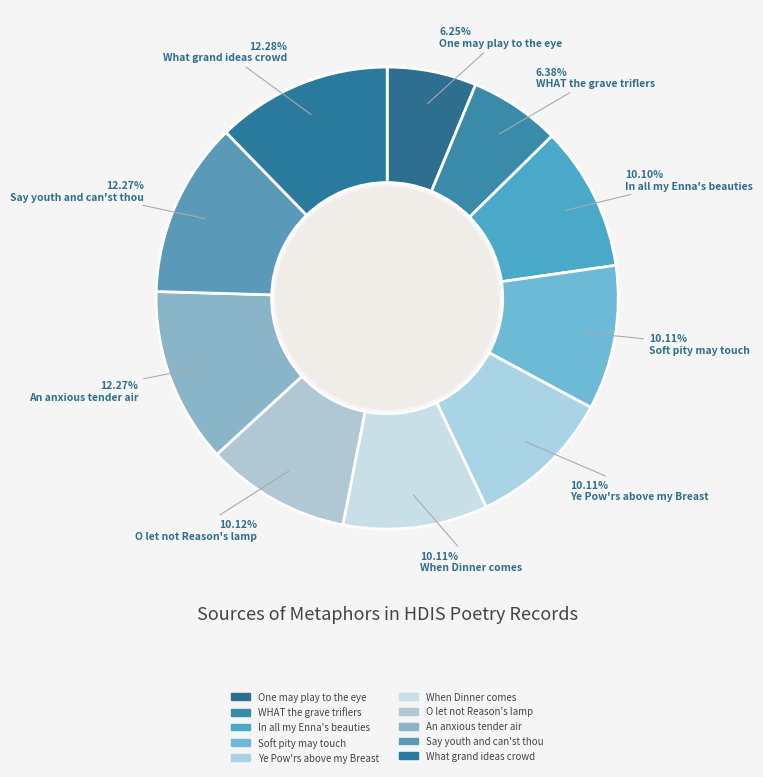

Is it true that Ye Pow'rs above my Breast is 1% of the pie?

False